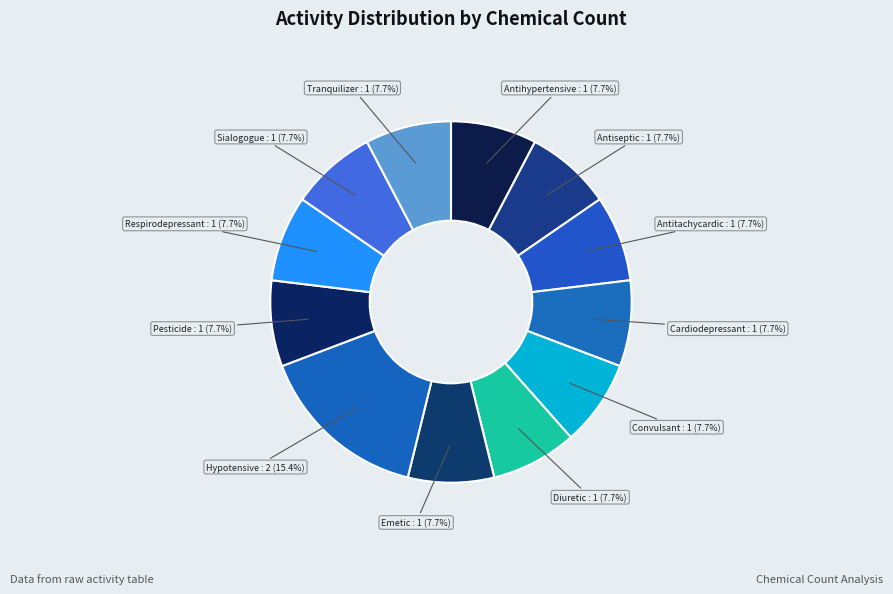

What is the smallest slice in the pie chart?

Antihypertensive